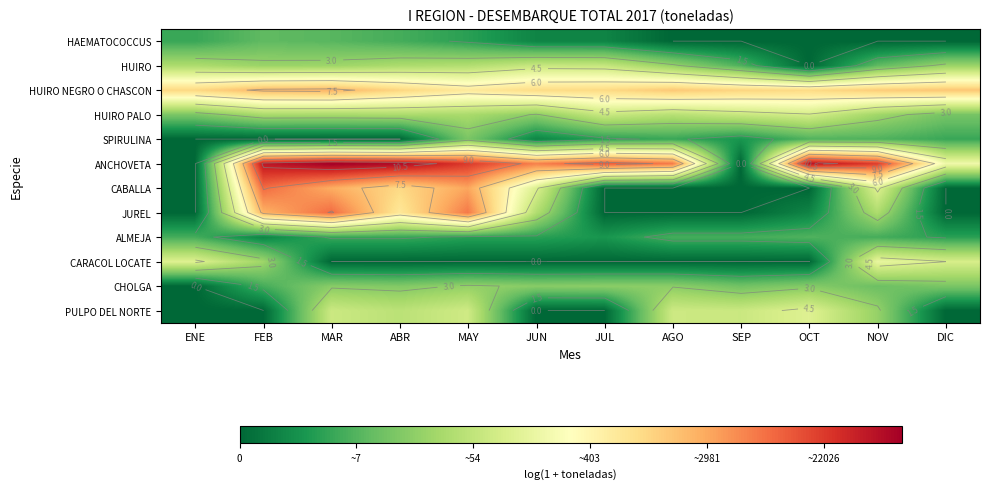

At which label does CABALLA reach its peak?

FEB